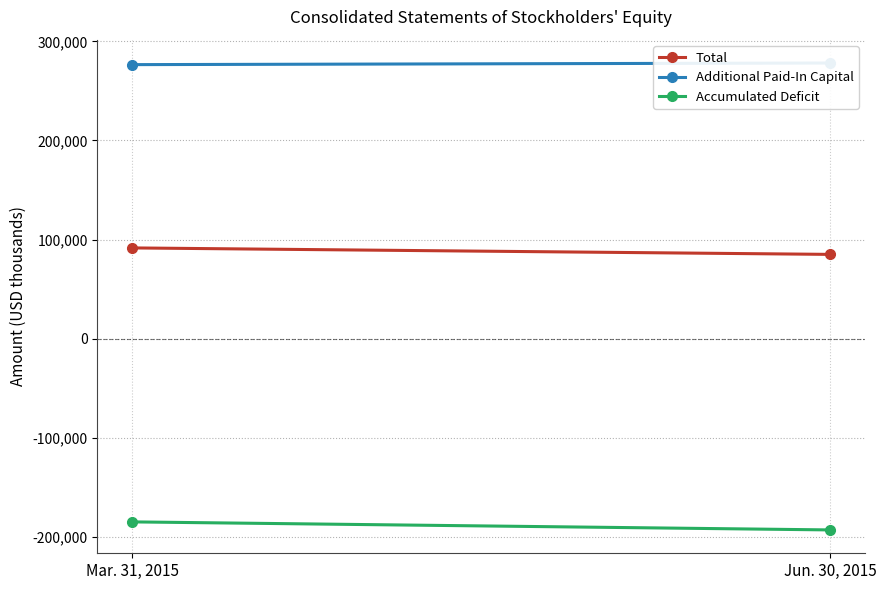

Which series has the widest spread of values?

Accumulated Deficit